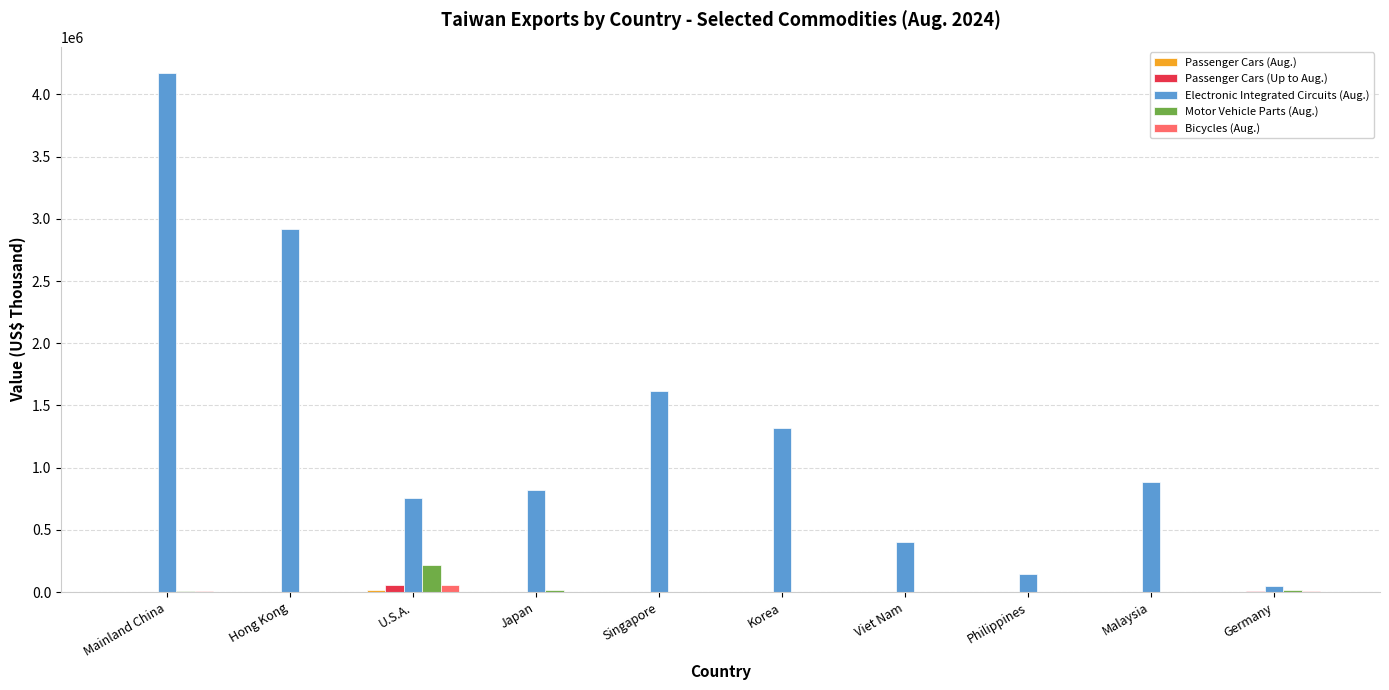

Which series has the largest total across all categories?

Electronic Integrated Circuits (Aug.)